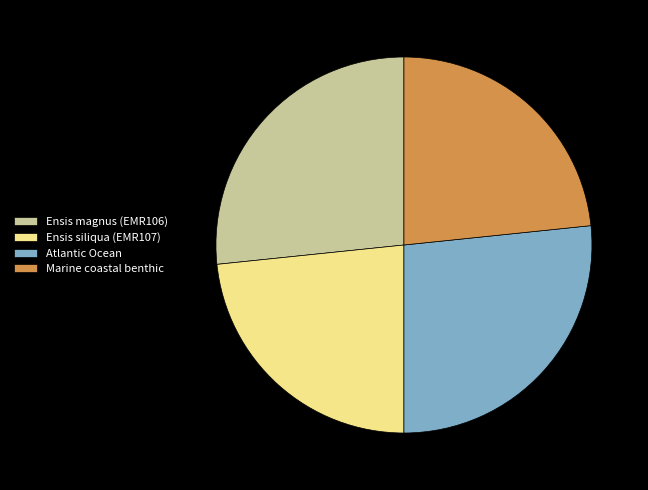

What is the ratio of the value at Ensis siliqua (EMR107) to the value at Marine coastal benthic?

1.0